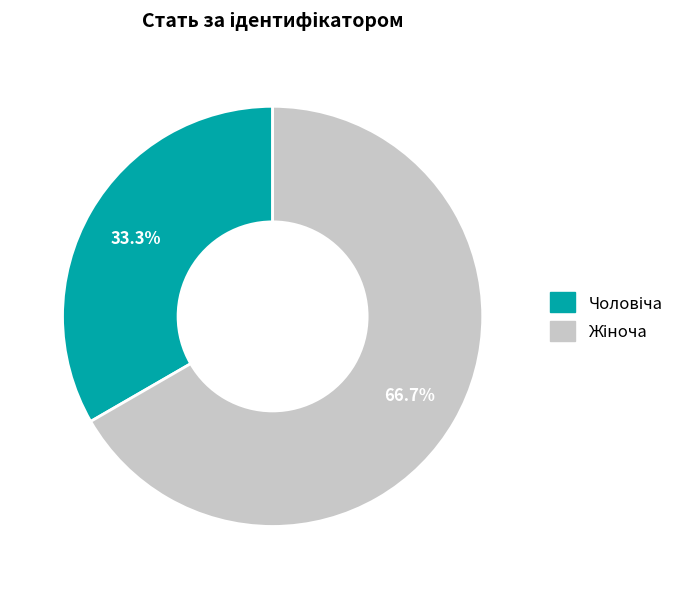

Is there a majority slice in this chart?

Yes